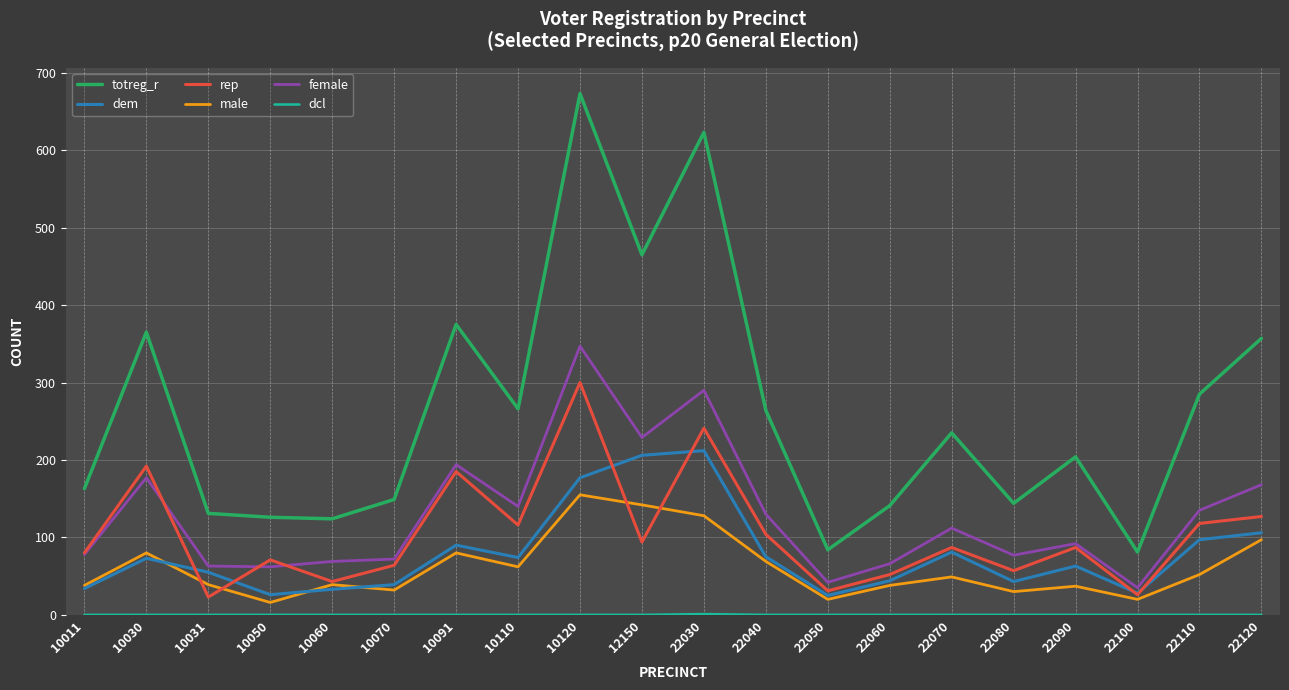

At which category does rep reach its first local valley?

10031